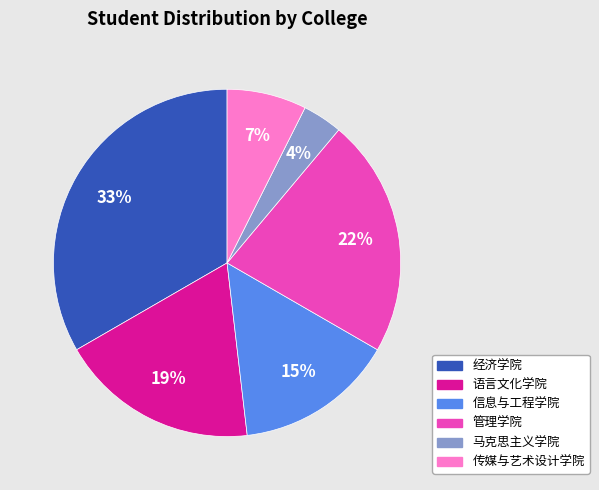

How many slices are in this pie chart?

6